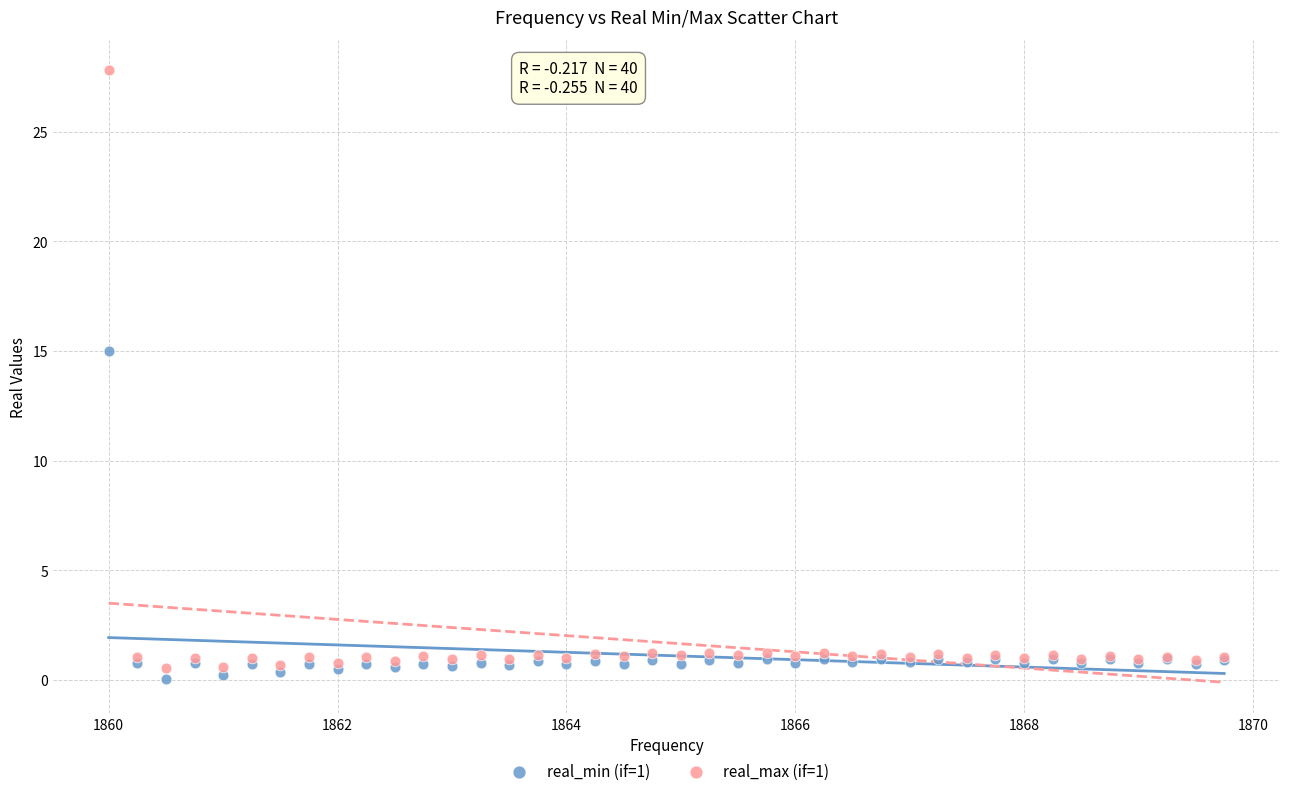

Which series has the widest spread of Y values?

real_max (if=1)